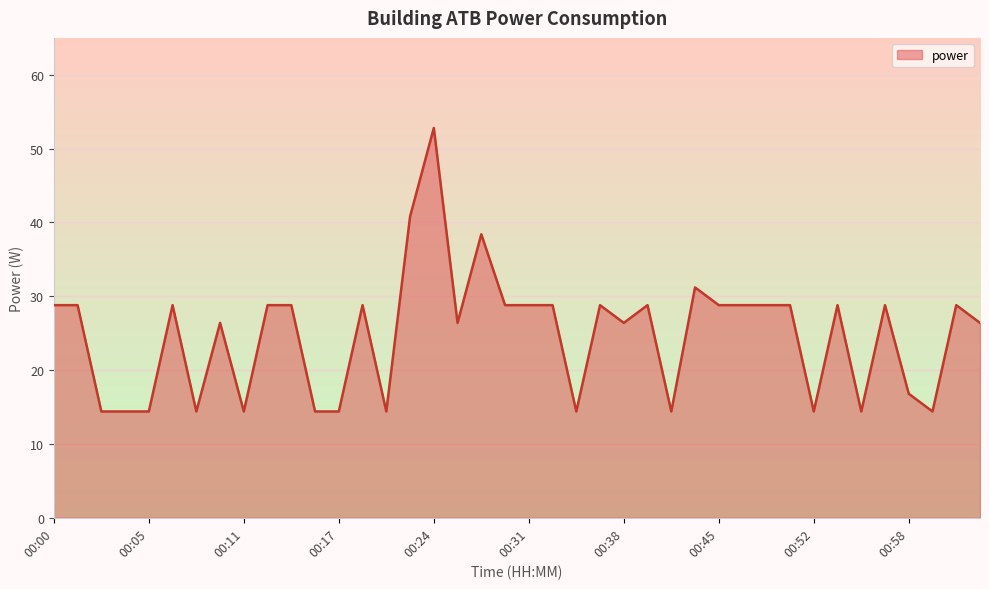

What is the difference between the maximum and minimum values?

38.4